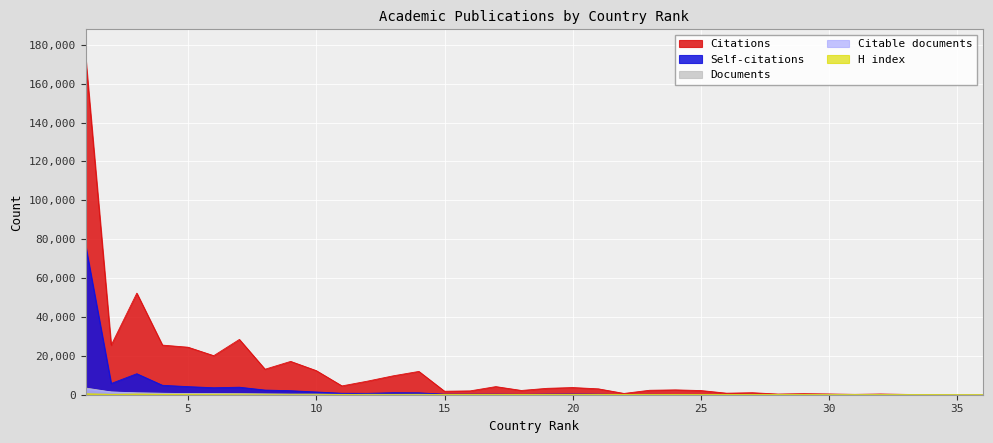

Where does the Self-citations series first go above 271?

1